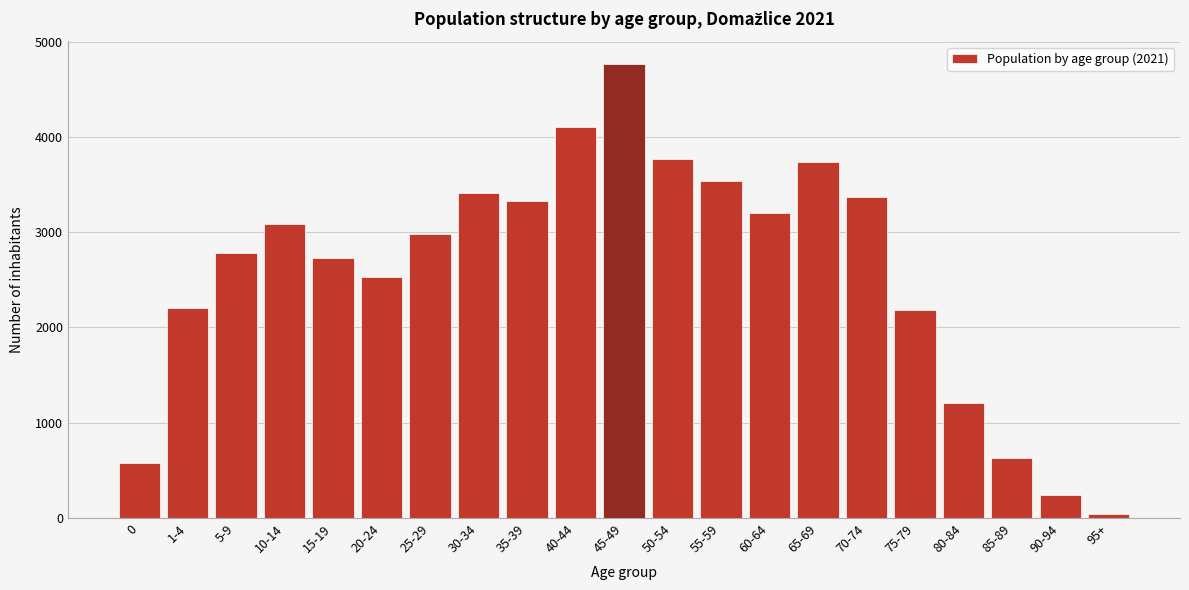

The value at 75-79 is 710. True or false?

False